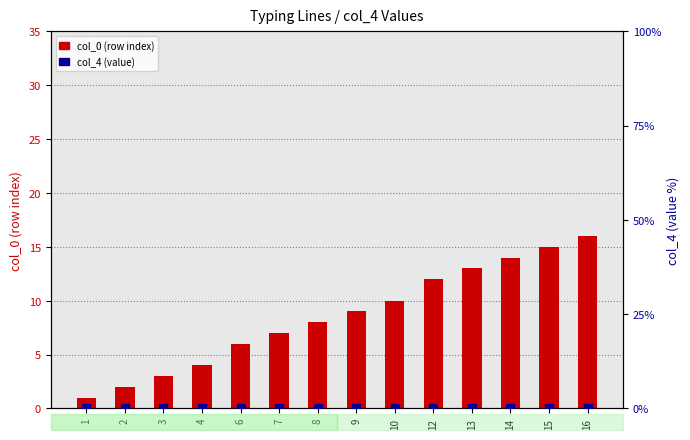

Which series has the largest total across all categories?

col_0 (row index)